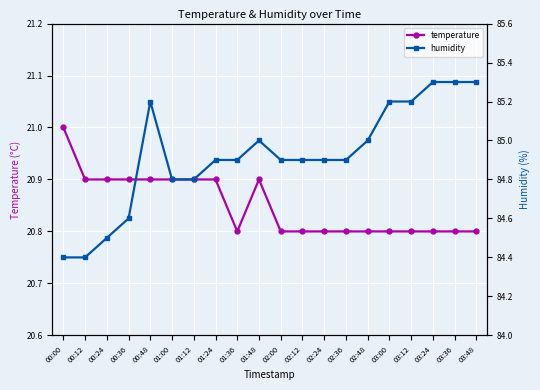

Count the temperature values in the range 20 to 21.

20